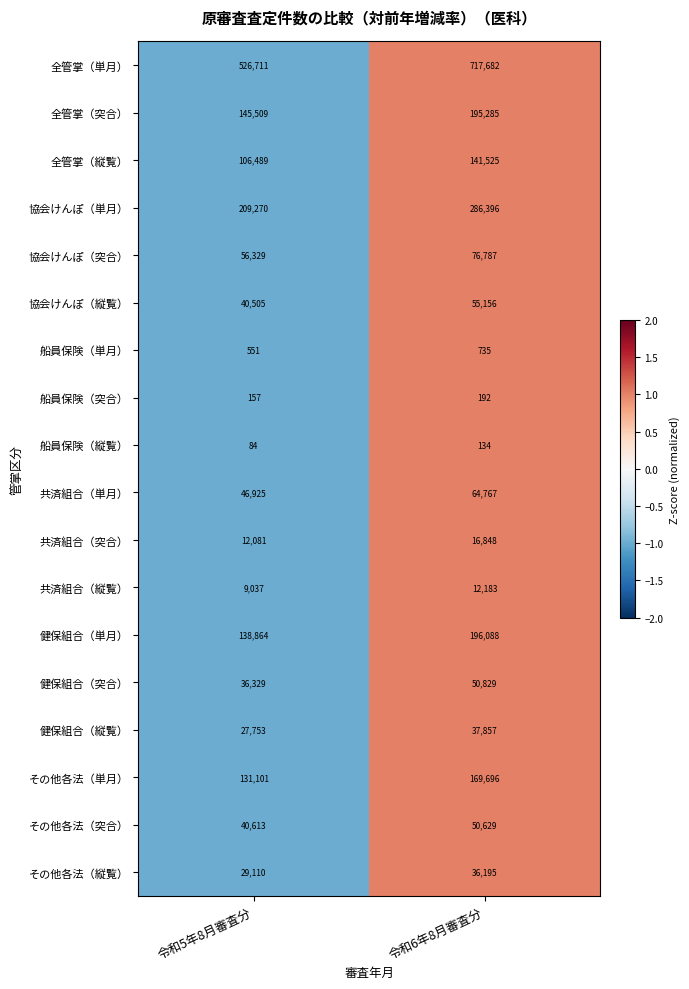

Which series changed the most between 令和5年8月審査分 and 令和6年8月審査分?

全管掌（単月）